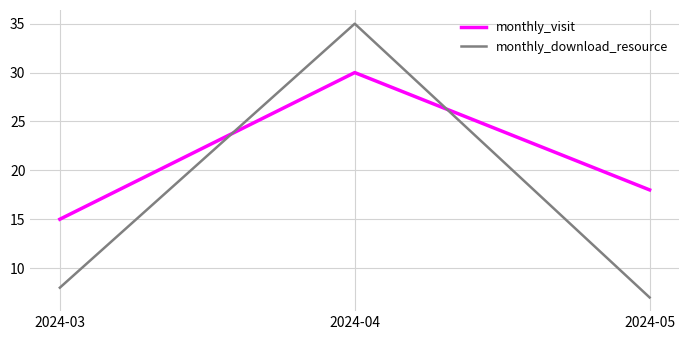

Which series has the widest spread of values?

monthly_download_resource